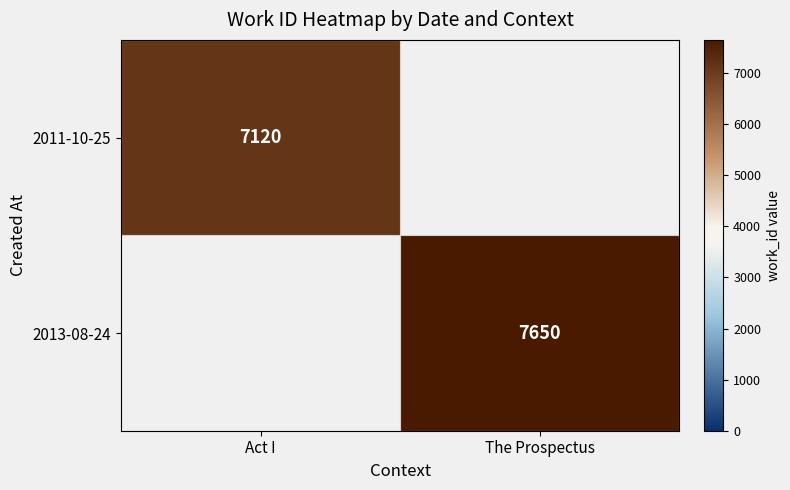

The value of 2013-08-24 at The Prospectus is 12113. True or false?

False